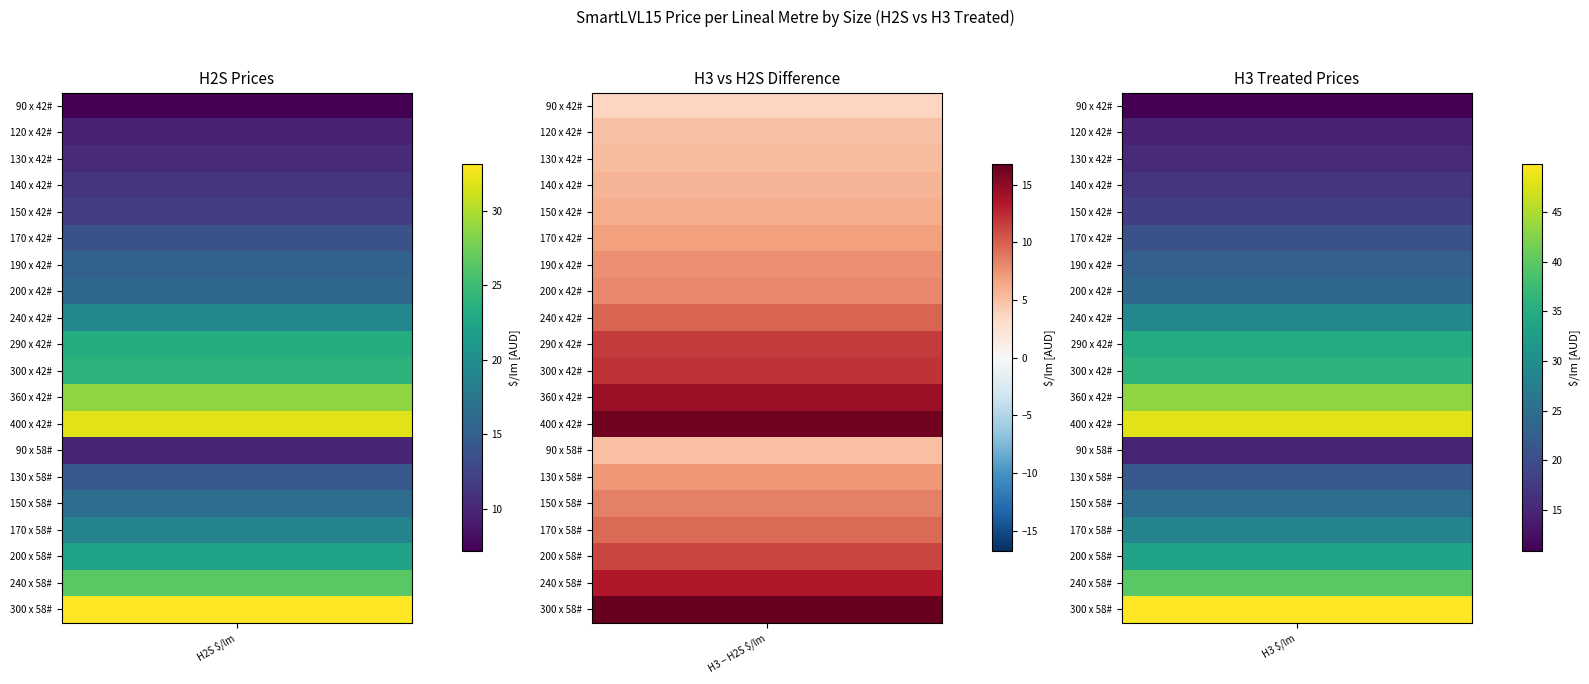

Rank the series at 0 from highest to lowest value.

300 x 58#, 400 x 42#, 360 x 42#, 240 x 58#, 300 x 42#, 290 x 42#, 200 x 58#, 240 x 42#, 170 x 58#, 150 x 58#, 200 x 42#, 190 x 42#, 130 x 58#, 170 x 42#, 150 x 42#, 140 x 42#, 130 x 42#, 90 x 58#, 120 x 42#, 90 x 42#